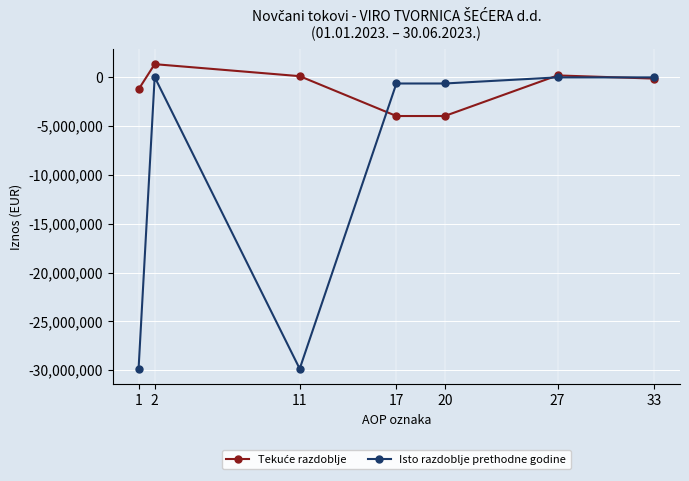

At which category does Isto razdoblje prethodne godine reach its first local valley?

11